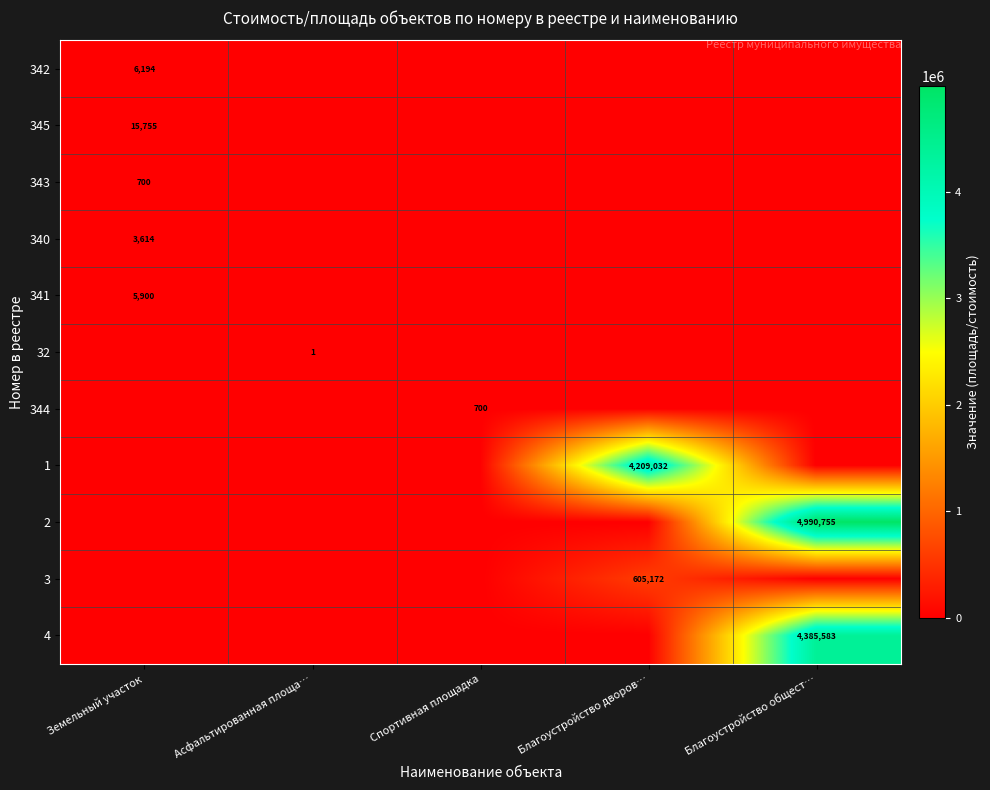

True or false: 4 has a value of 957250 at Благоустройство общест….

False